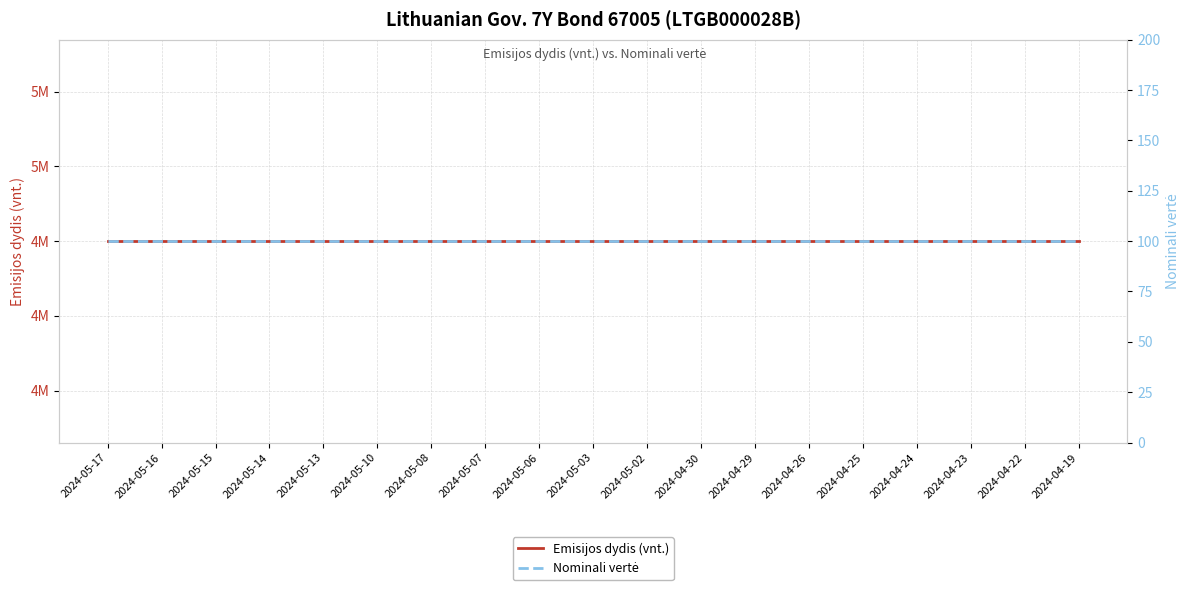

True or false: Emisijos dydis (vnt.) and Nominali vertė cross at least once.

False